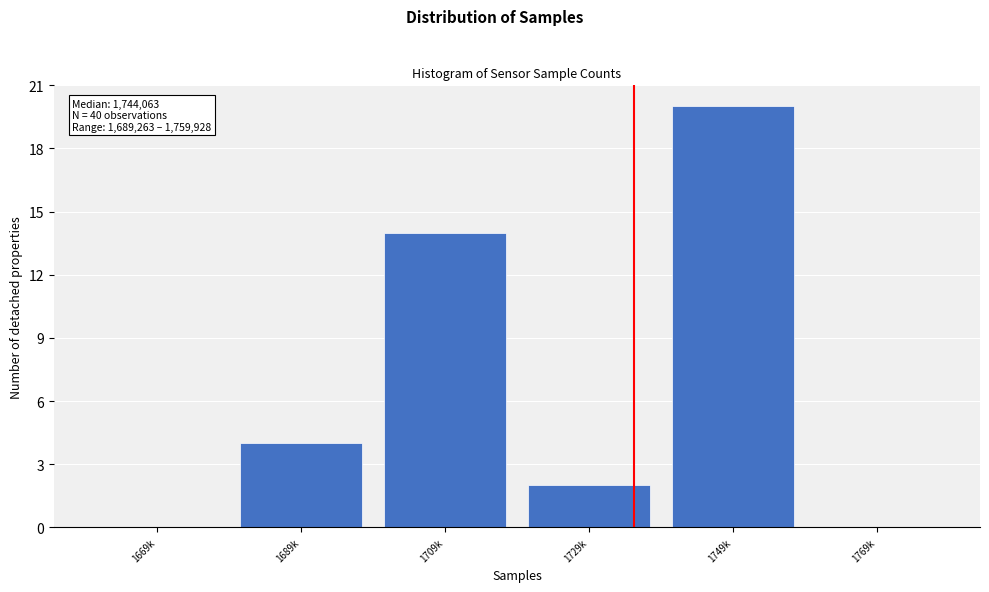

Reading right to left, what are all the values shown in this chart?

1769k=0	1749k=20	1729k=2	1709k=14	1689k=4	1669k=0